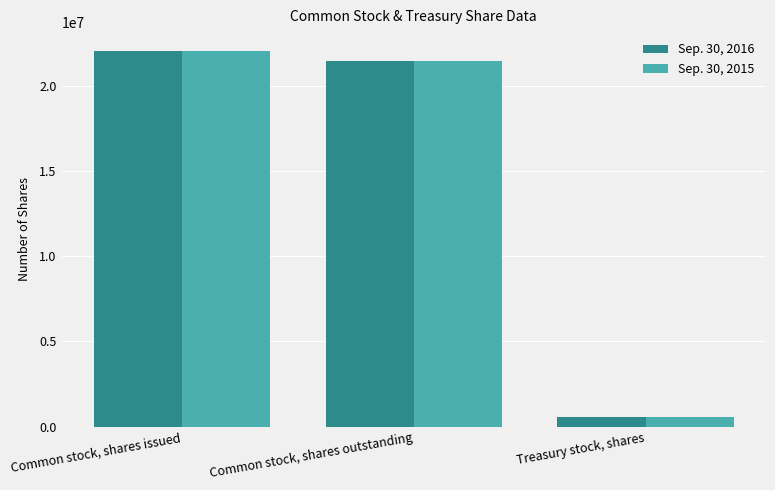

Is it true that Sep. 30, 2016 equals 6412573 at Common stock, shares outstanding?

False